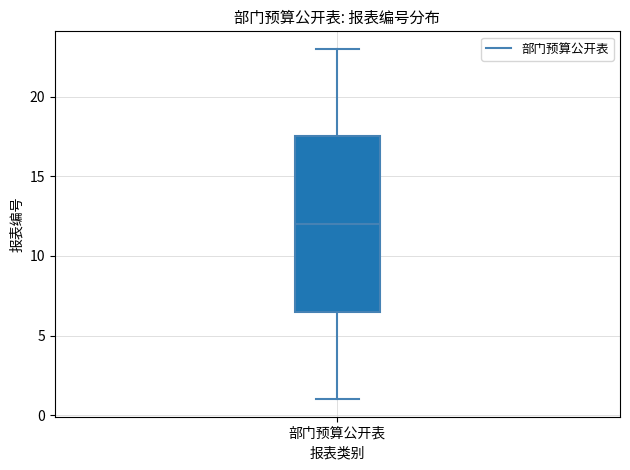

Read this box plot against the y-axis: the position of the median line, the range covered by the box, and the ends of both whiskers. The values are not printed on the chart, so give them approximately, as read against the axis.

median 12.0, box 6.5 to 17.5, whiskers 1.0 to 23.0